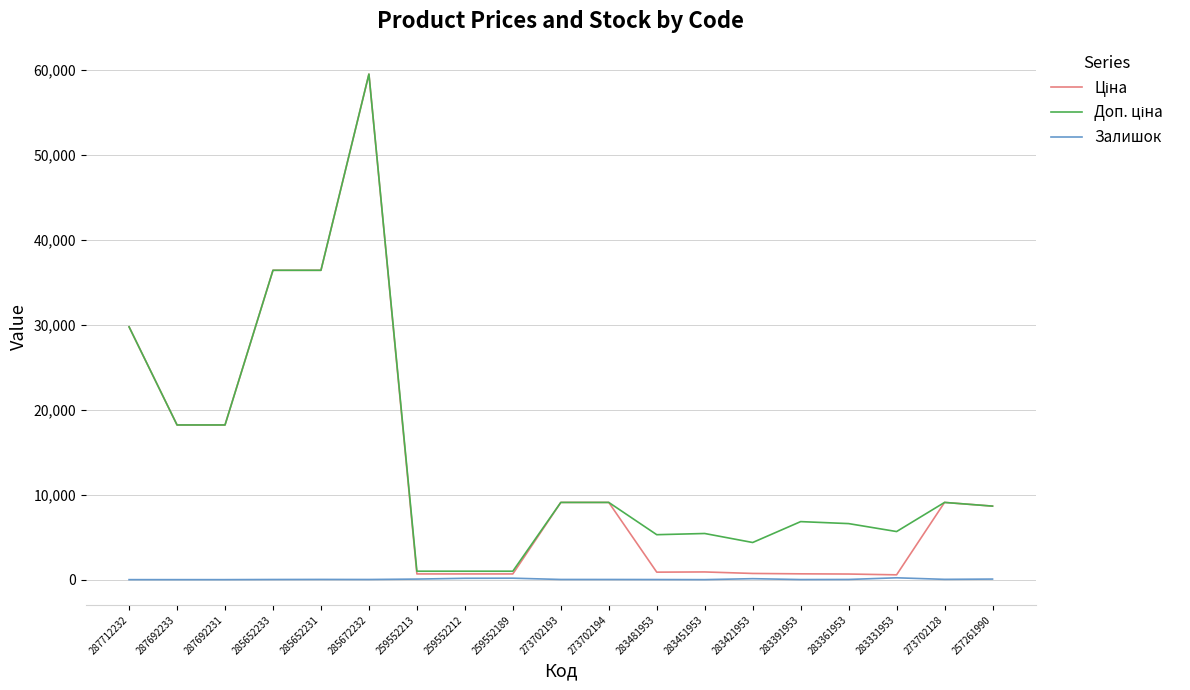

What is the maximum value shown in the chart?

59523.0